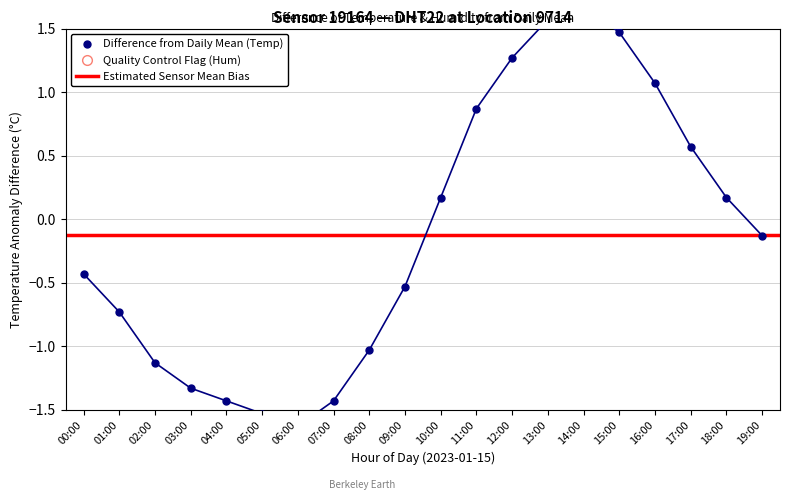

What is the greatest value displayed?

1.7